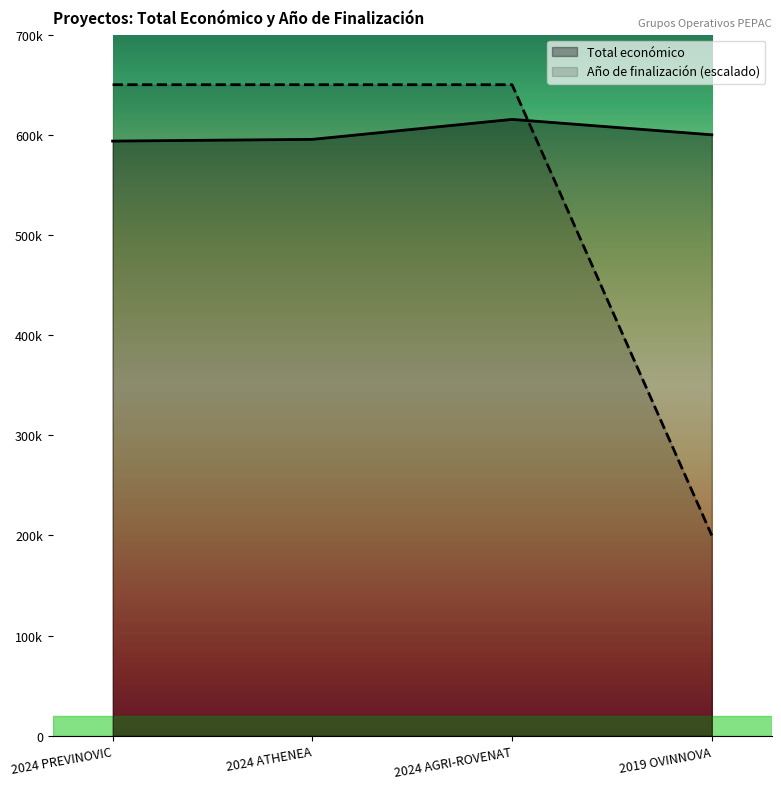

Reading left to right, extract all data points from this chart.

Total económico: 2024 PREVINOVIC=593715	2024 ATHENEA=595436	2024 AGRI-ROVENAT=615375	2019 OVINNOVA=600000
Año de finalización: 2024 PREVINOVIC=650000	2024 ATHENEA=650000	2024 AGRI-ROVENAT=650000	2019 OVINNOVA=200000